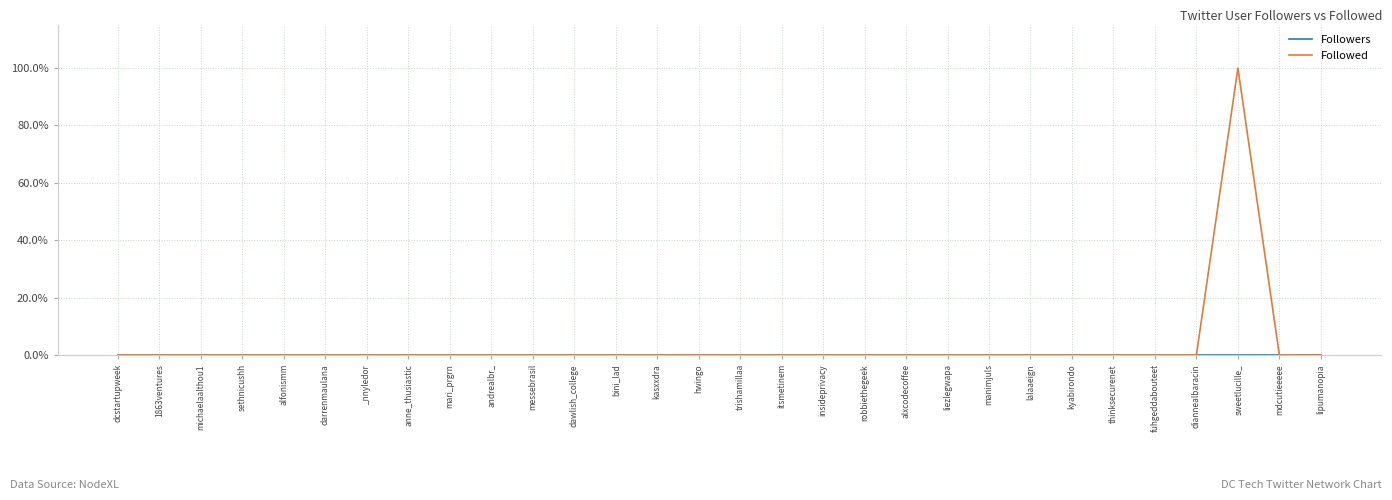

At how many categories does at least one series exceed 19?

1